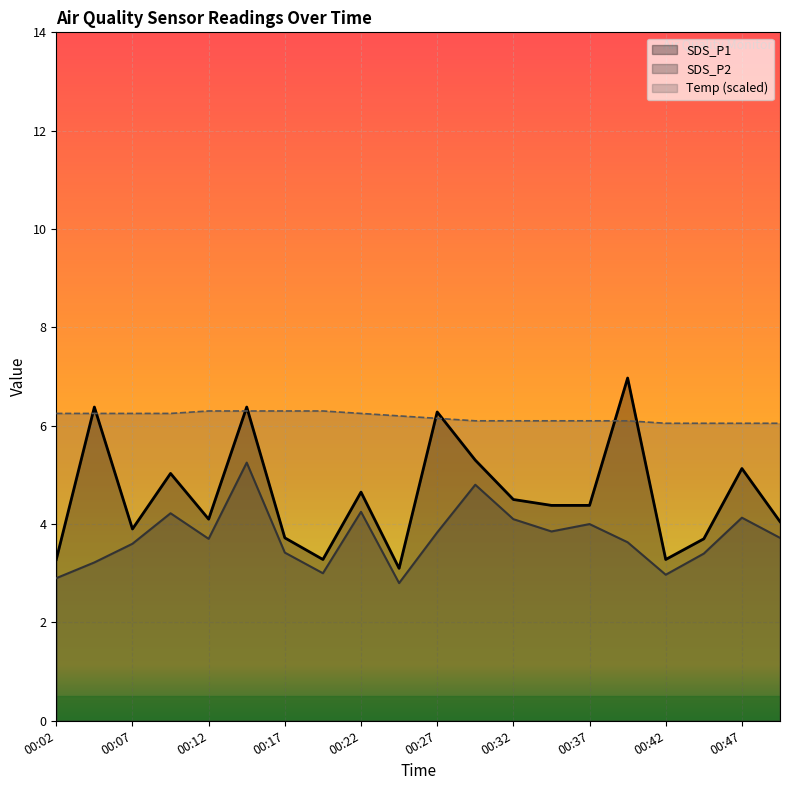

What is the highest value of the SDS_P2 series?

5.2